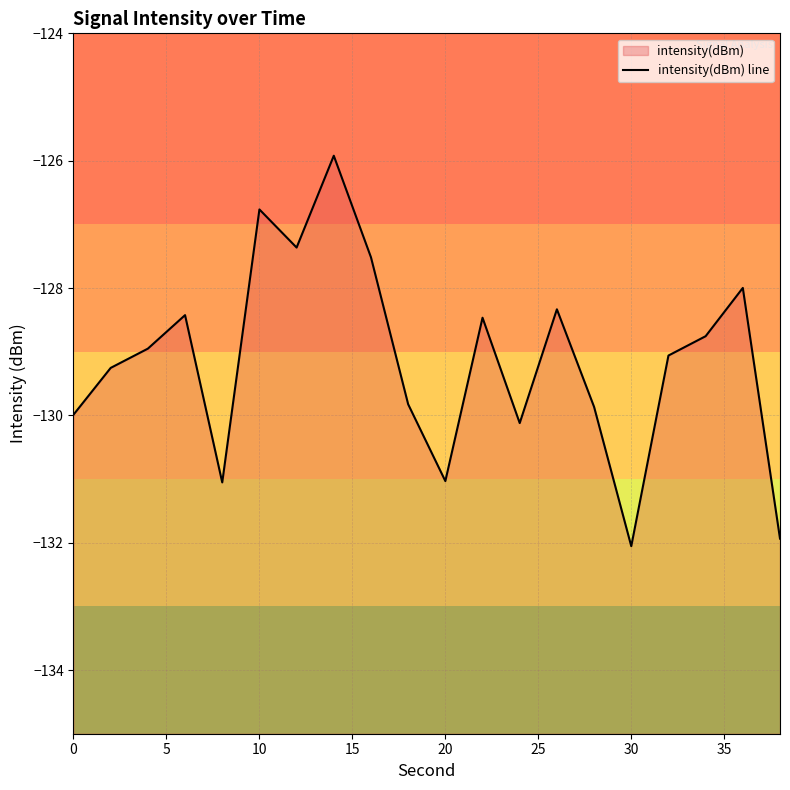

Is it true that the value at 30 is -178.6?

False